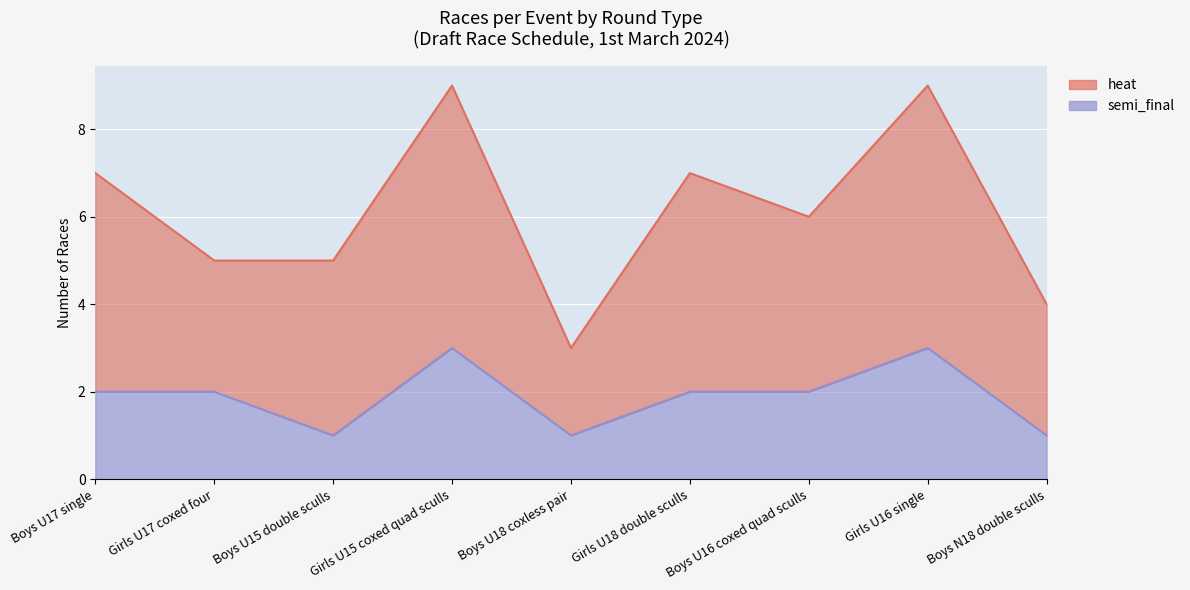

What position from the left is Boys U15 double sculls?

3